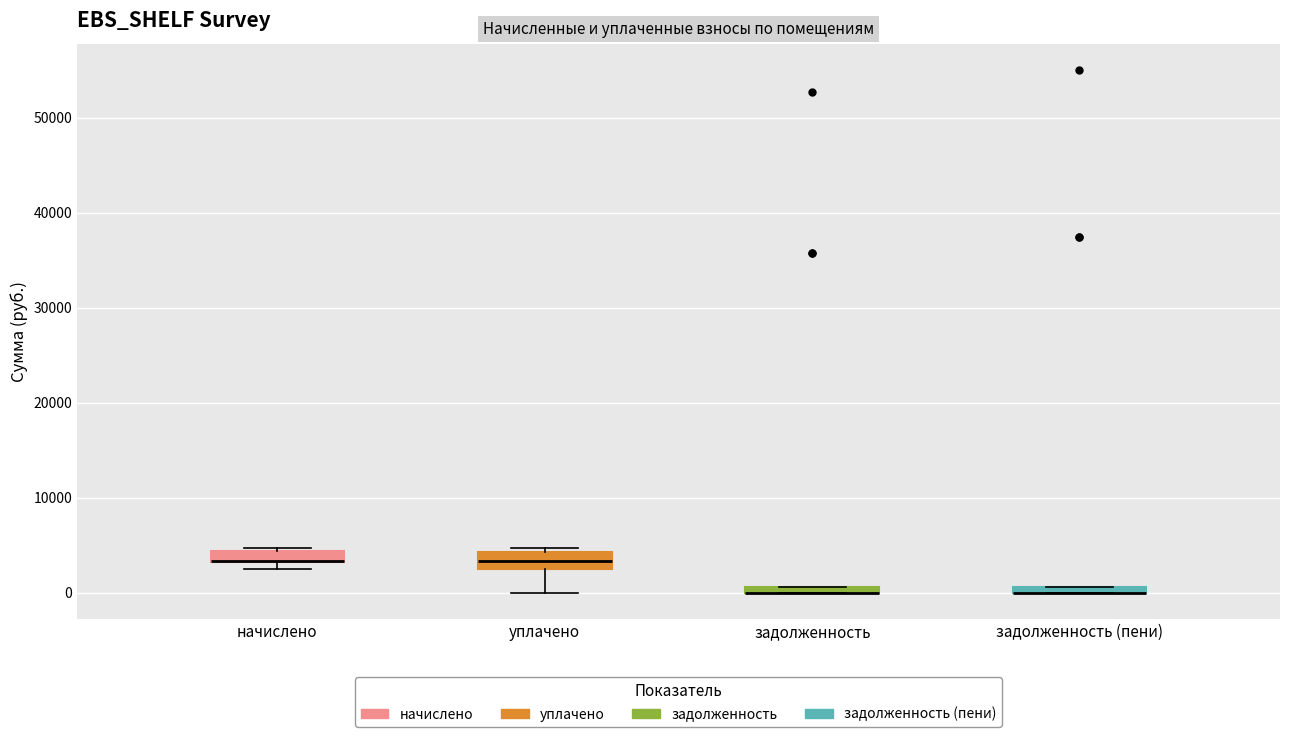

Where is the upper edge of the box for уплачено on the y-axis? The values are not printed on the chart, so give them approximately, as read against the axis.

4000